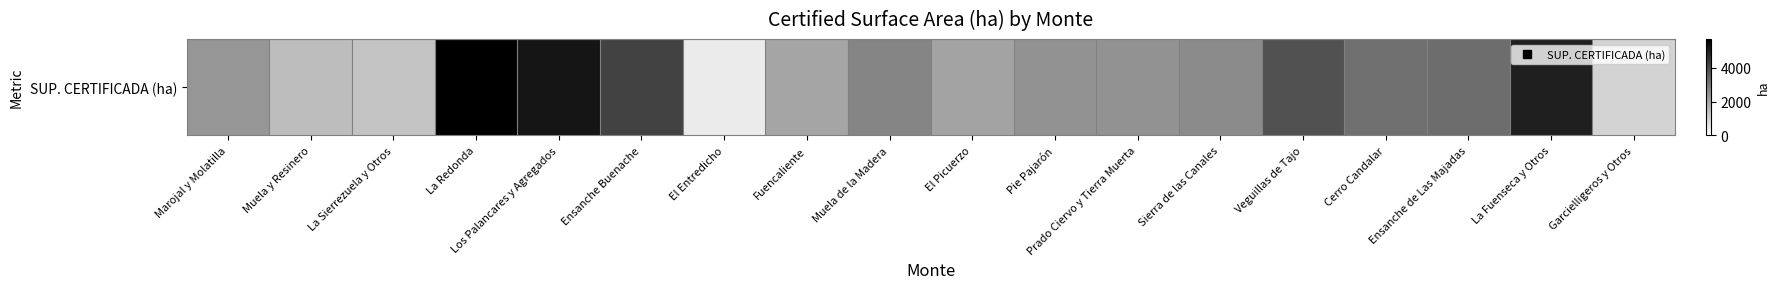

What is the sum of the values at Ensanche de Las Majadas and Garcielligeros y Otros?

4240.9